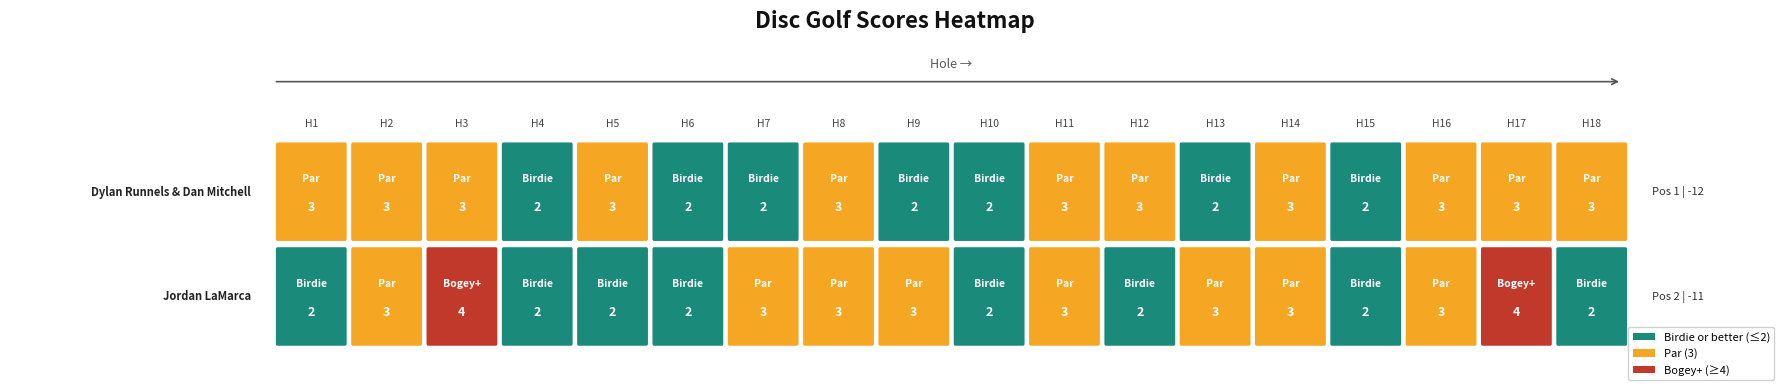

Read the Dylan Runnels & Dan Mitchell value at hole_10.

2